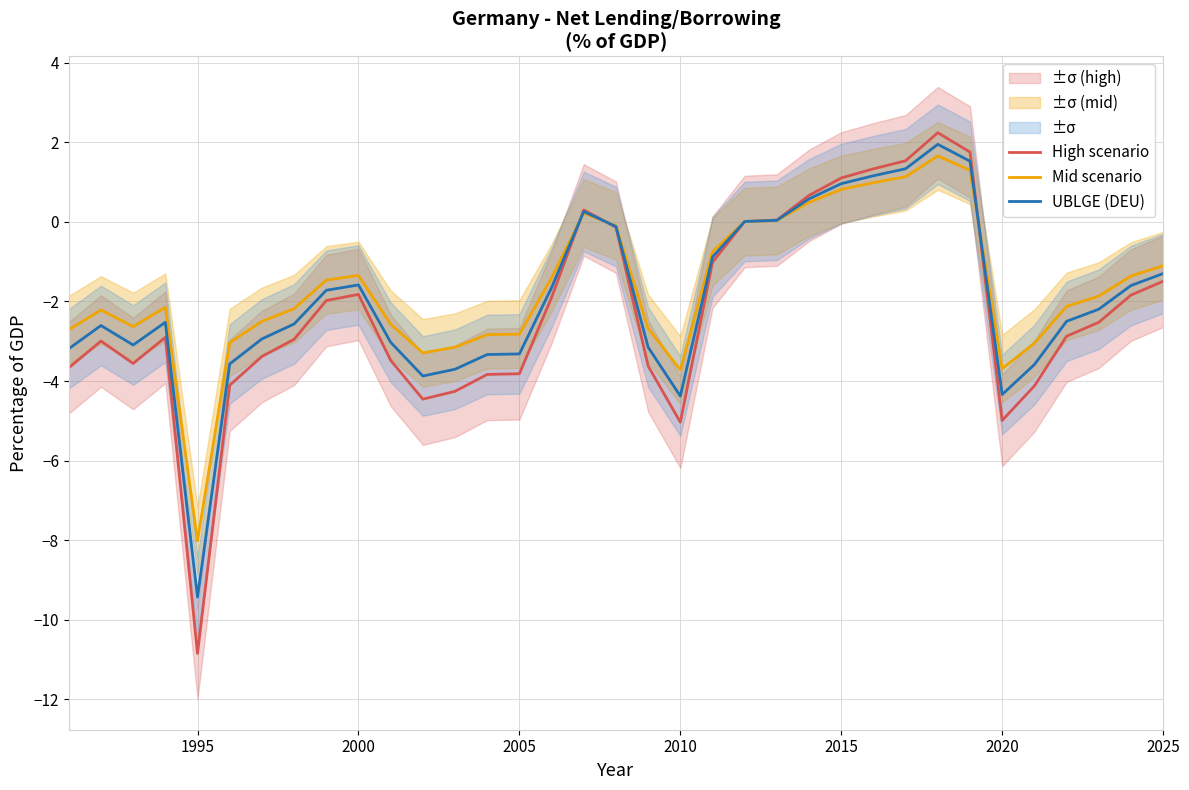

Which category has the lowest value in the Mid scenario series?

1995